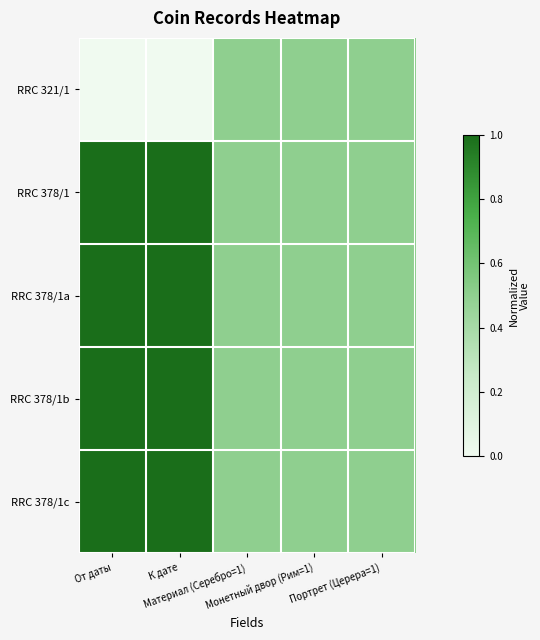

List the series in order of their peak value, highest first.

RRC 378/1, RRC 378/1a, RRC 378/1b, RRC 378/1c, RRC 321/1